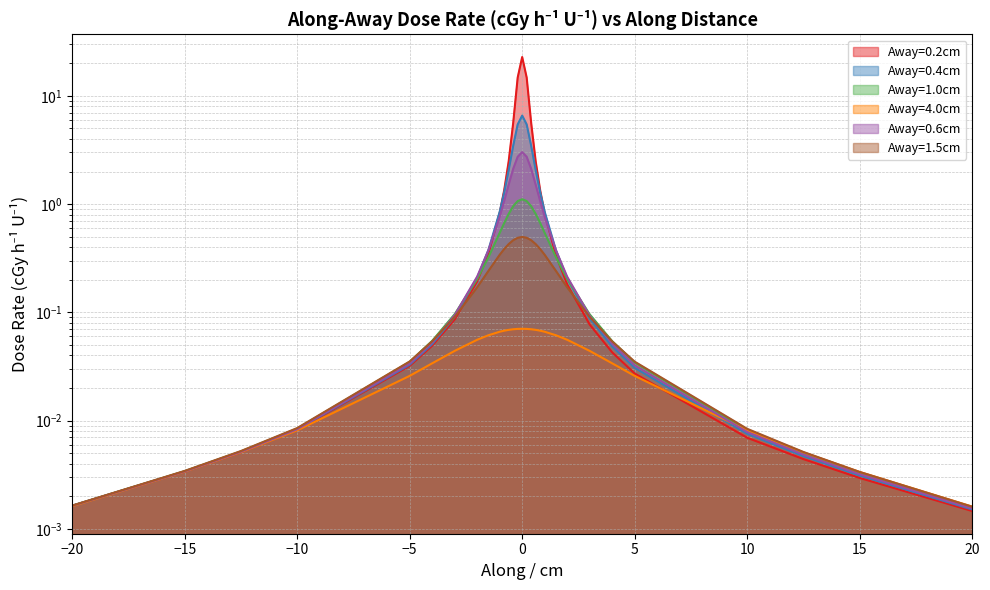

Which label corresponds to the smallest value in the chart?

20